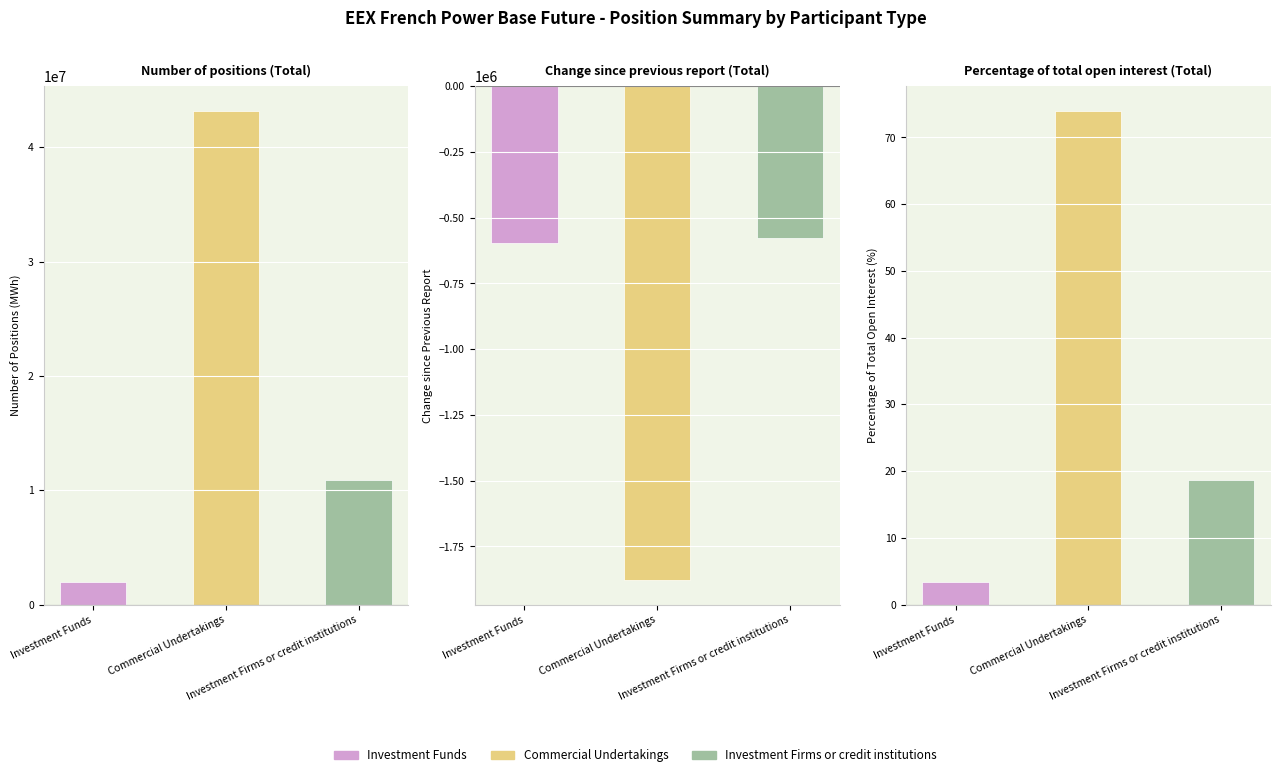

How many groups of bars are there?

3